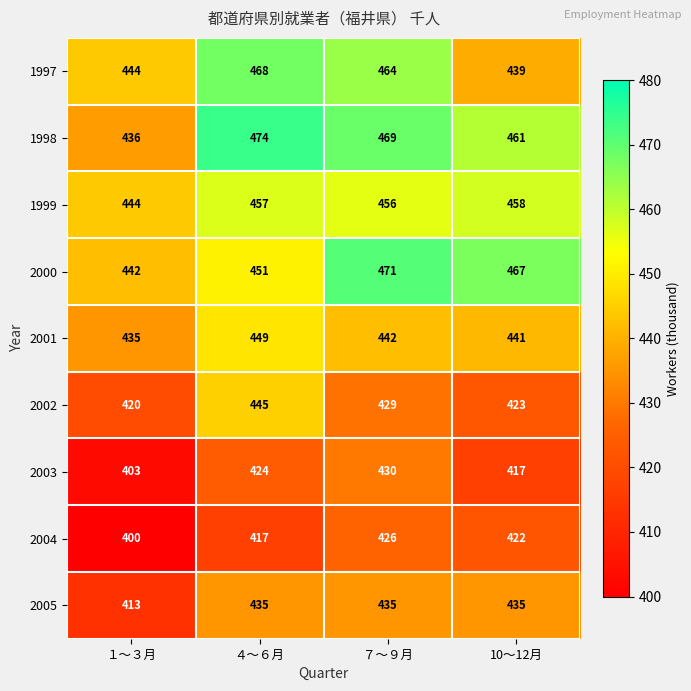

At which category is the sum across all series the highest?

７～９月